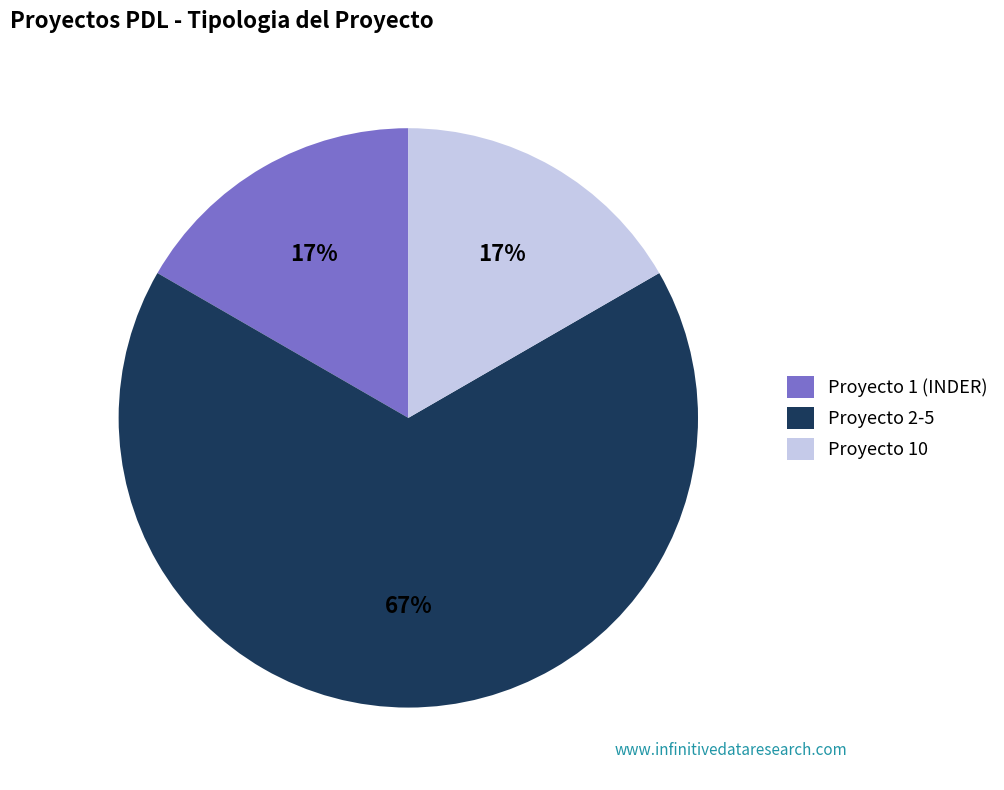

To the nearest percent, what is the average slice percentage?

33%